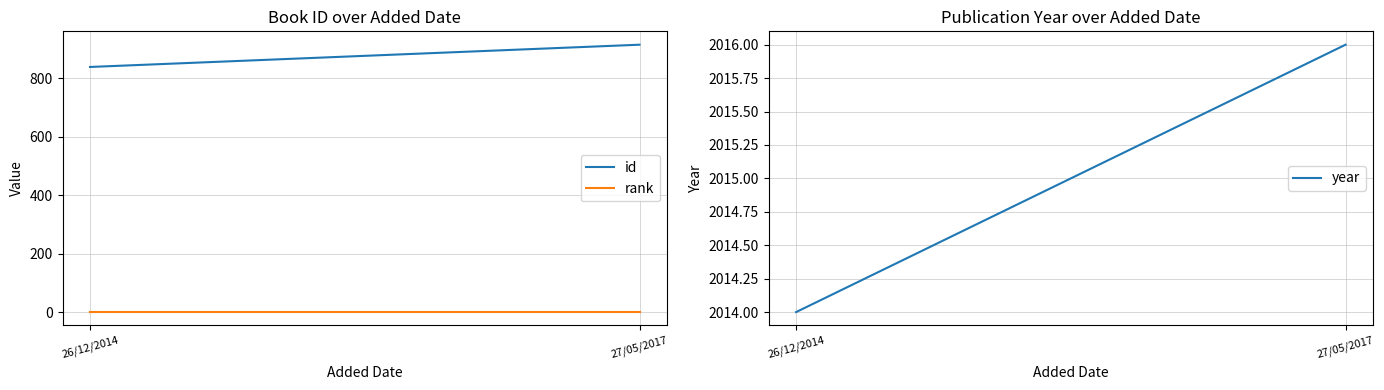

What is the value of the year point at the 2nd from the left?

2016